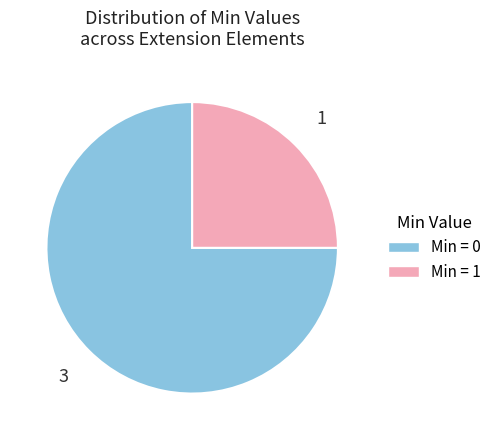

True or false: Min = 0 accounts for 75% of the total.

True